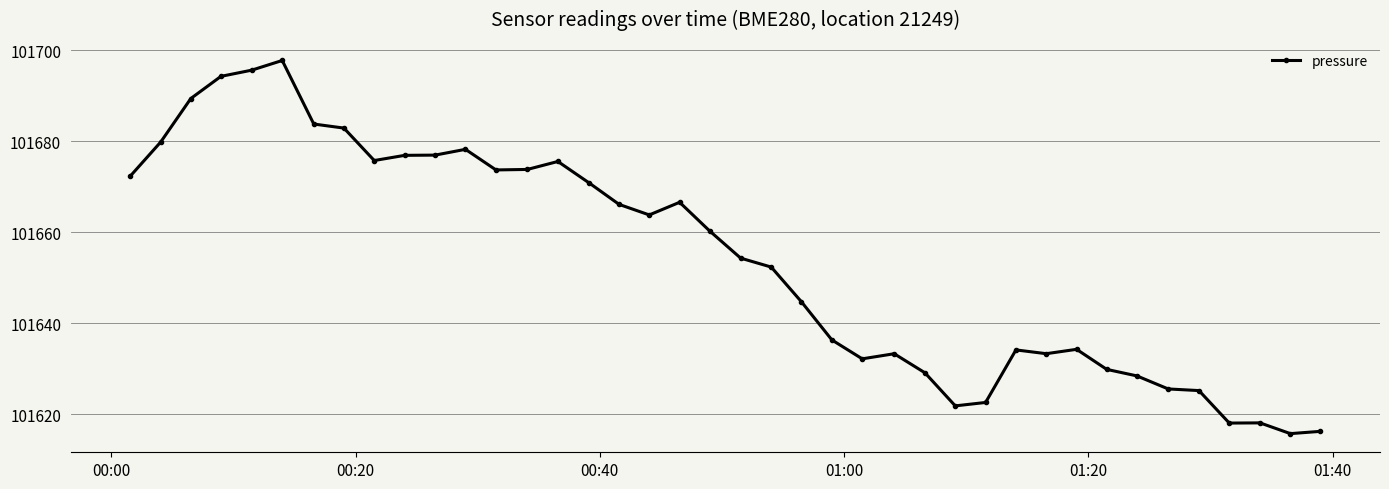

What is the value of the 11th point from the left?

101676.9